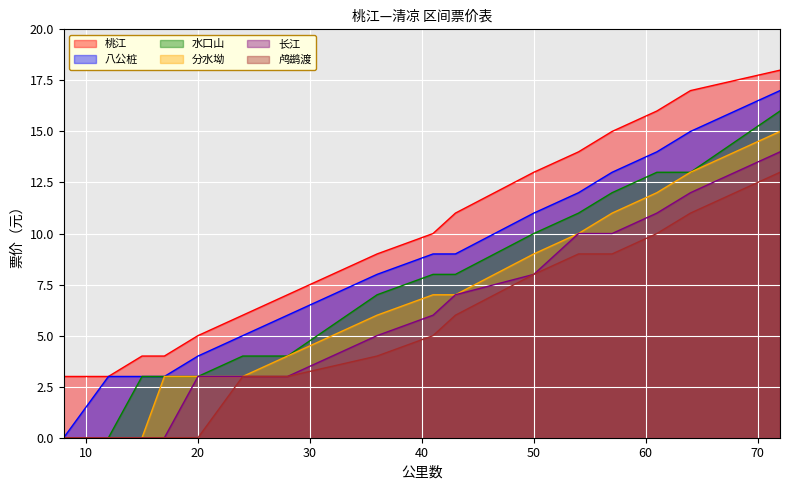

How many data points in 八公桩 are above 9?

6